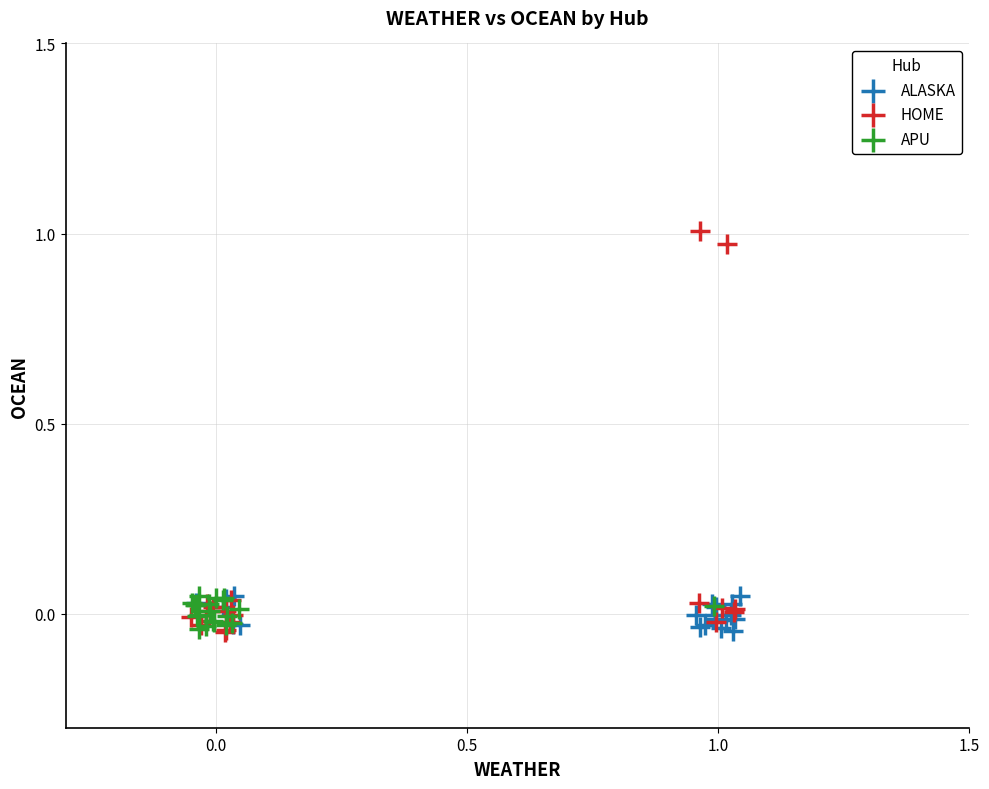

Which series has the widest spread of Y values?

HOME